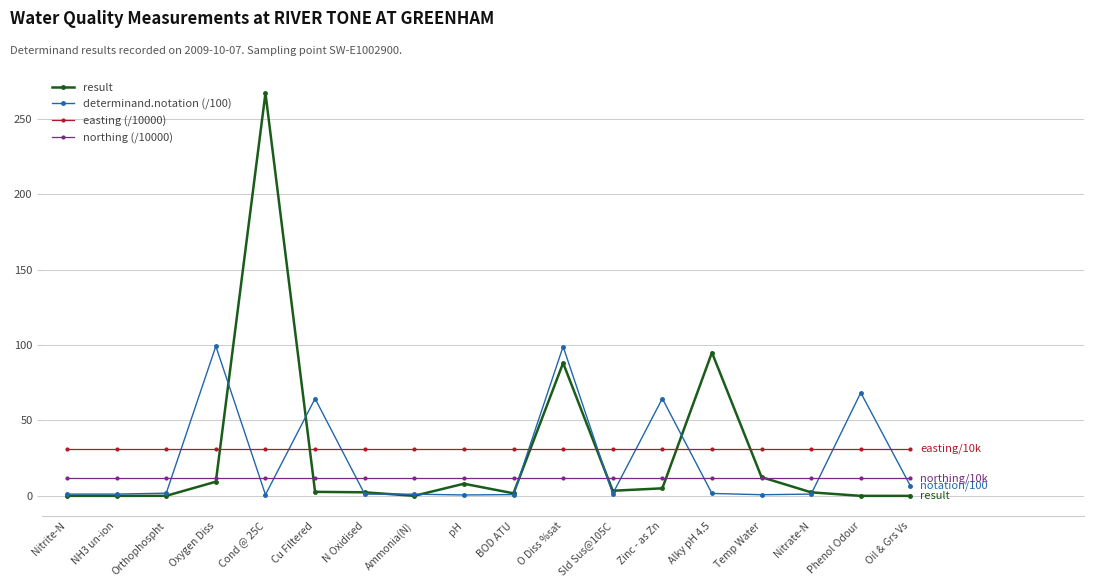

The easting (/10000) series shows 30.8 at Cond @ 25C. True or false?

True